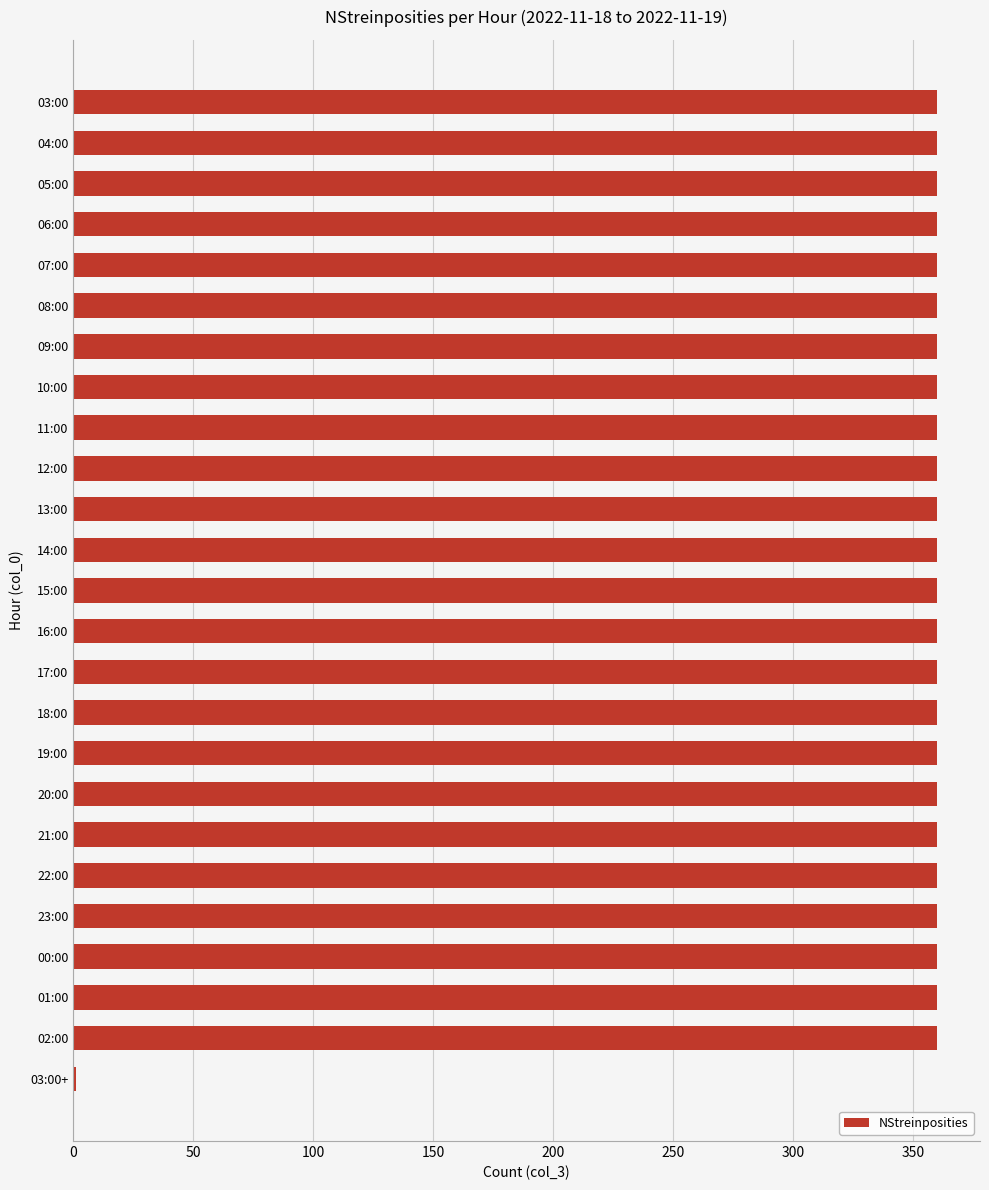

Is it true that the value at 11:00 is 360?

True